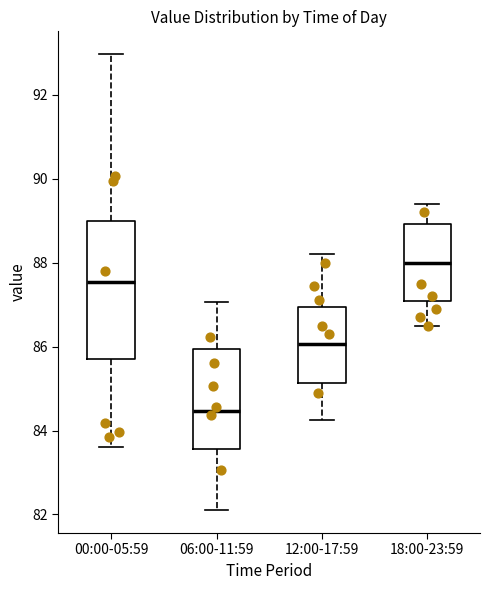

Reading left to right, read every box against the y-axis: the position of its median line, the range the box covers, and the ends of its whiskers. The values are not printed on the chart, so give them approximately, as read against the axis.

00:00-05:59: median 87.6, box 85.6 to 89.0, whiskers 83.6 to 93.0
06:00-11:59: median 84.4, box 83.6 to 86.0, whiskers 82.2 to 87.0
12:00-17:59: median 86.0, box 85.2 to 87.0, whiskers 84.2 to 88.2
18:00-23:59: median 88.0, box 87.0 to 89.0, whiskers 86.6 to 89.4